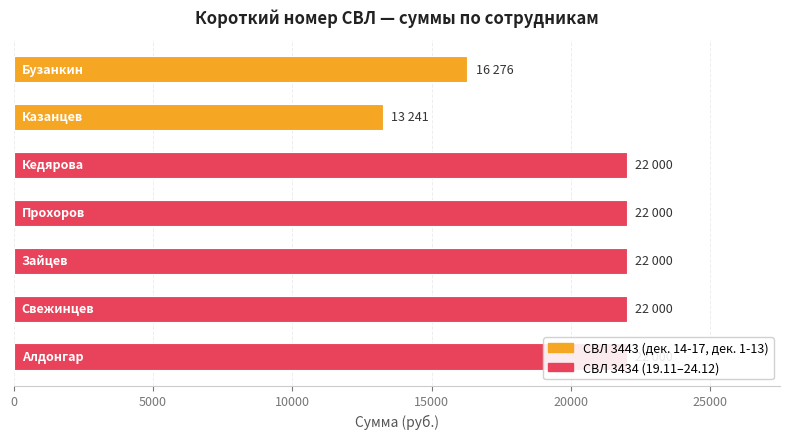

What is the label of the 1st bar from the right?

Алдонгар